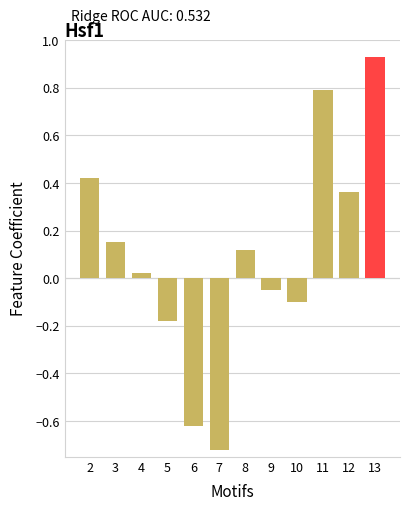

What is the difference between the second highest and second lowest values?

1.4